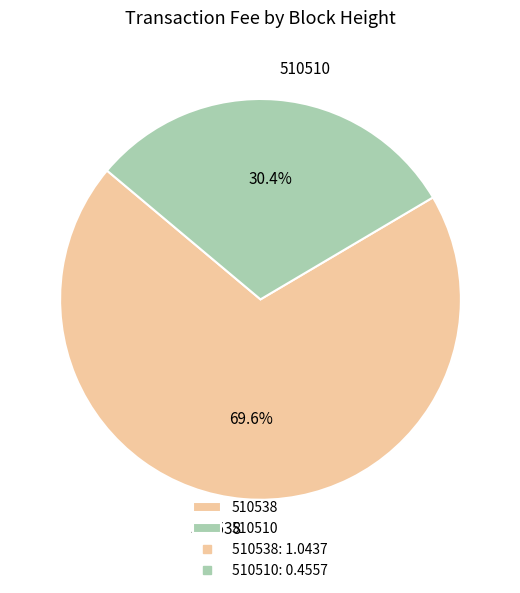

True or false: 510510 accounts for 30% of the total.

True